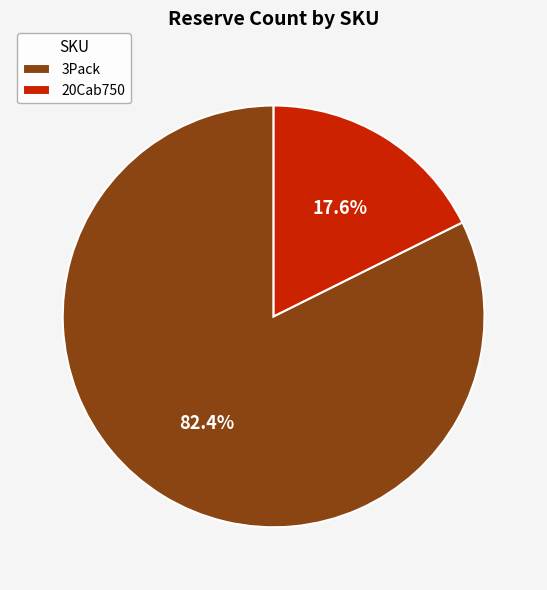

To the nearest percent, what is the average slice percentage?

50%